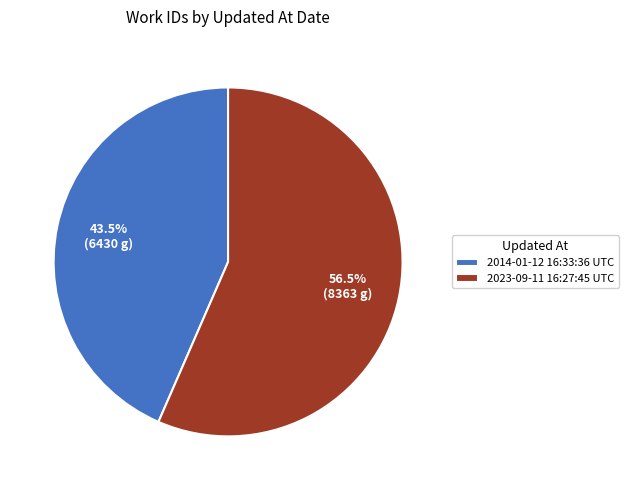

Between 2014-01-12 16:33:36 UTC and 2023-09-11 16:27:45 UTC, which is larger?

2023-09-11 16:27:45 UTC